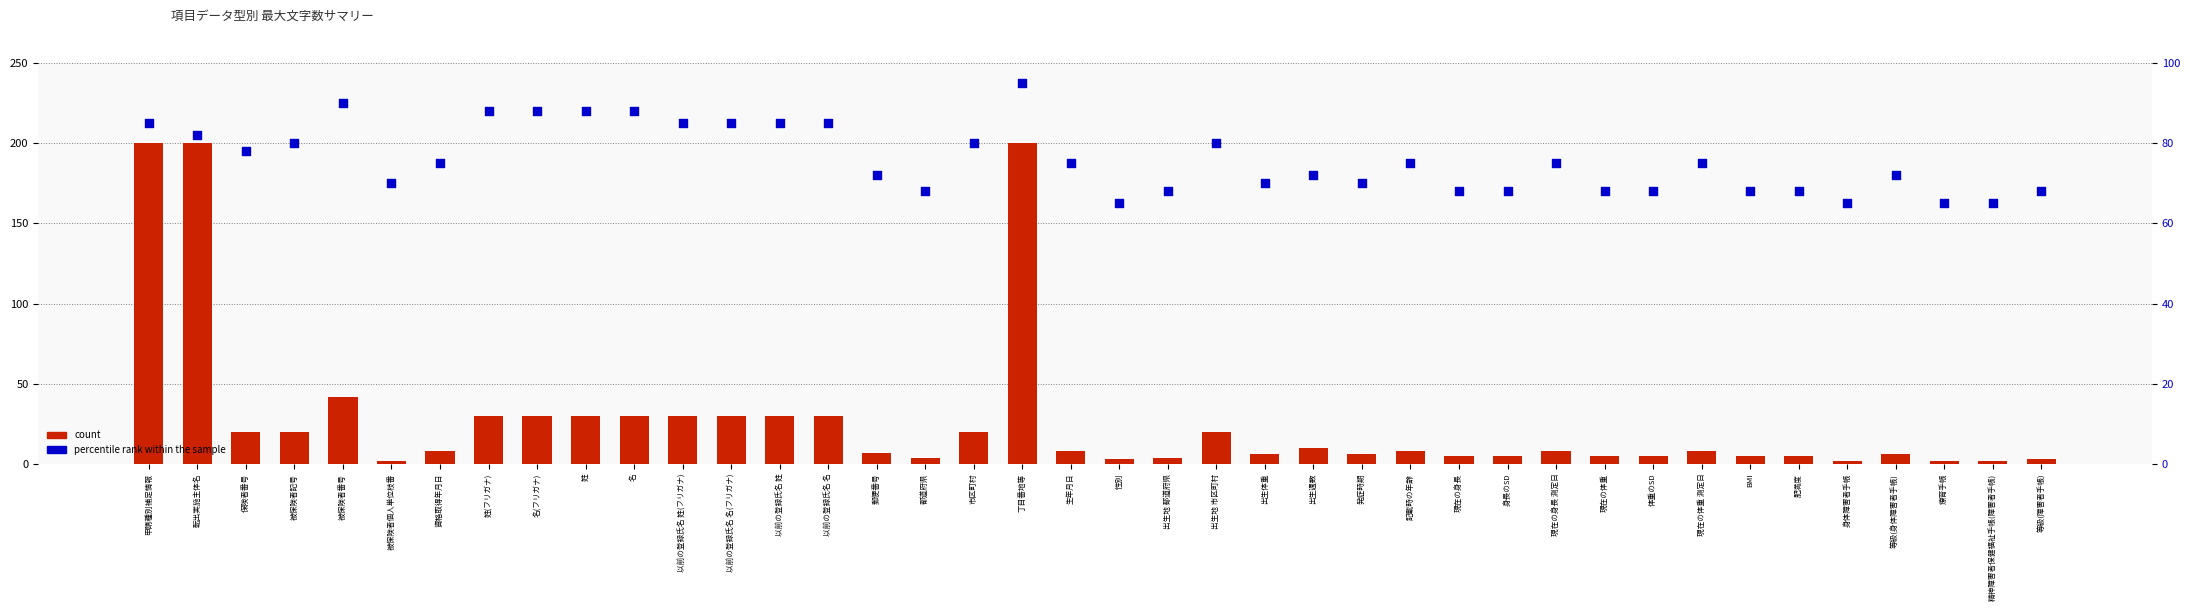

Which series has the largest total across all categories?

percentile rank within the sample